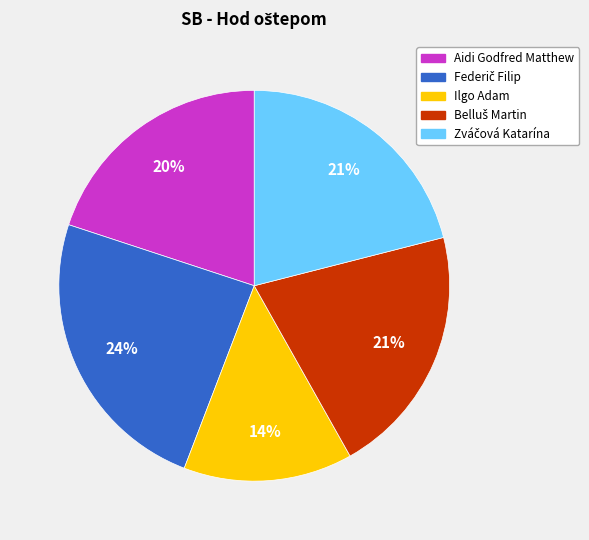

Approximately how many times larger is the value at Ilgo Adam compared to Aidi Godfred Matthew?

0.7